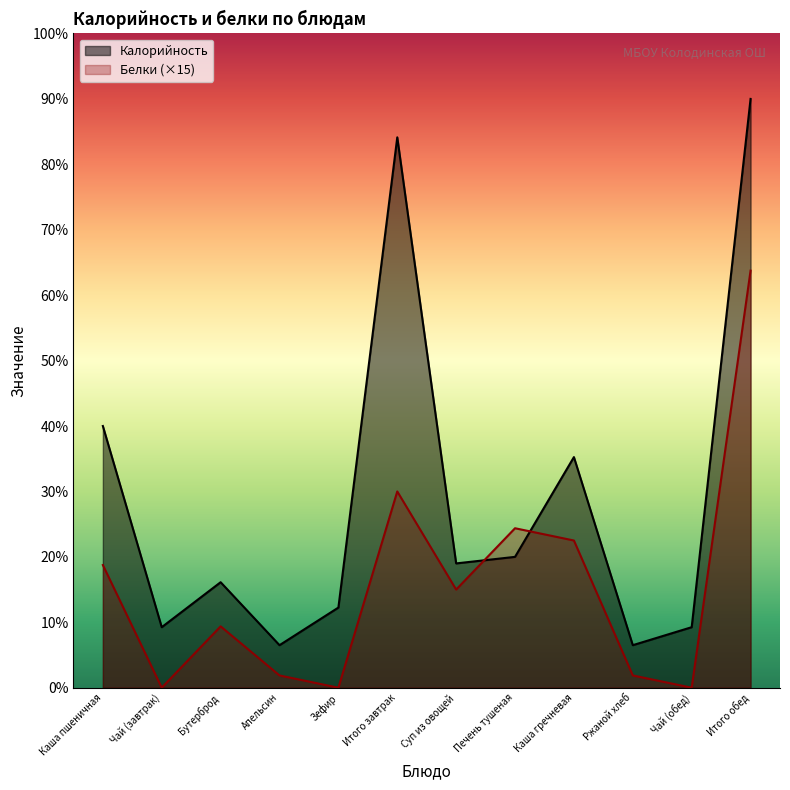

How many interior local peaks does the Калорийность series have?

3